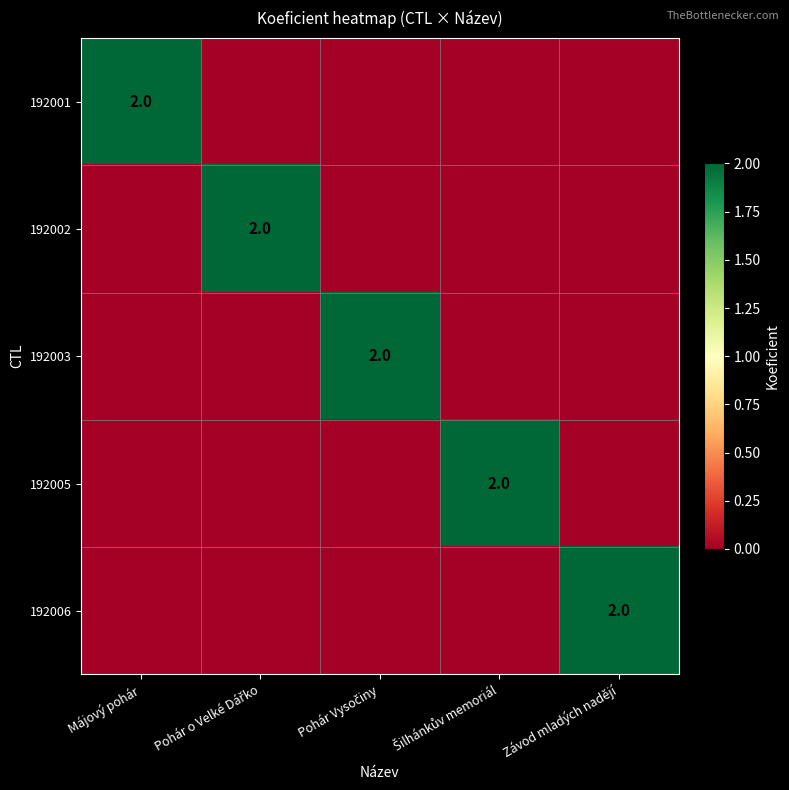

What is the maximum value shown in the chart?

2